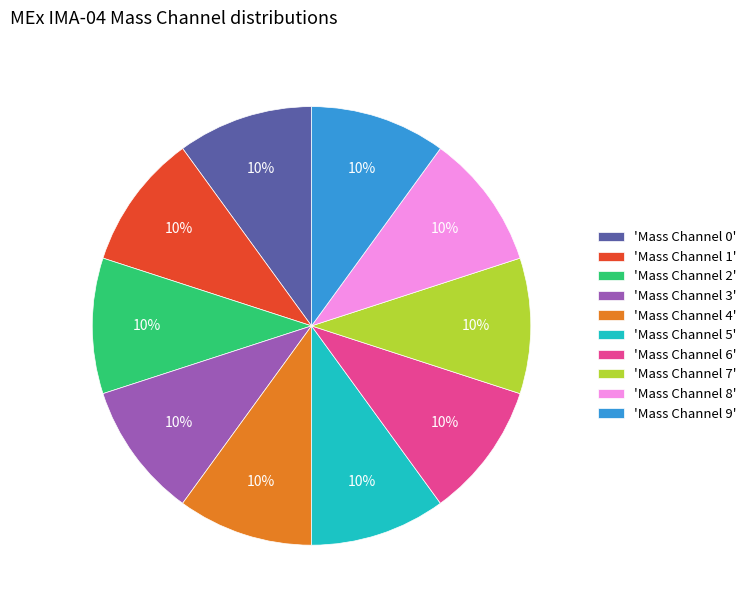

Do 'Mass Channel 6' and 'Mass Channel 2' together represent more than half of the pie?

No